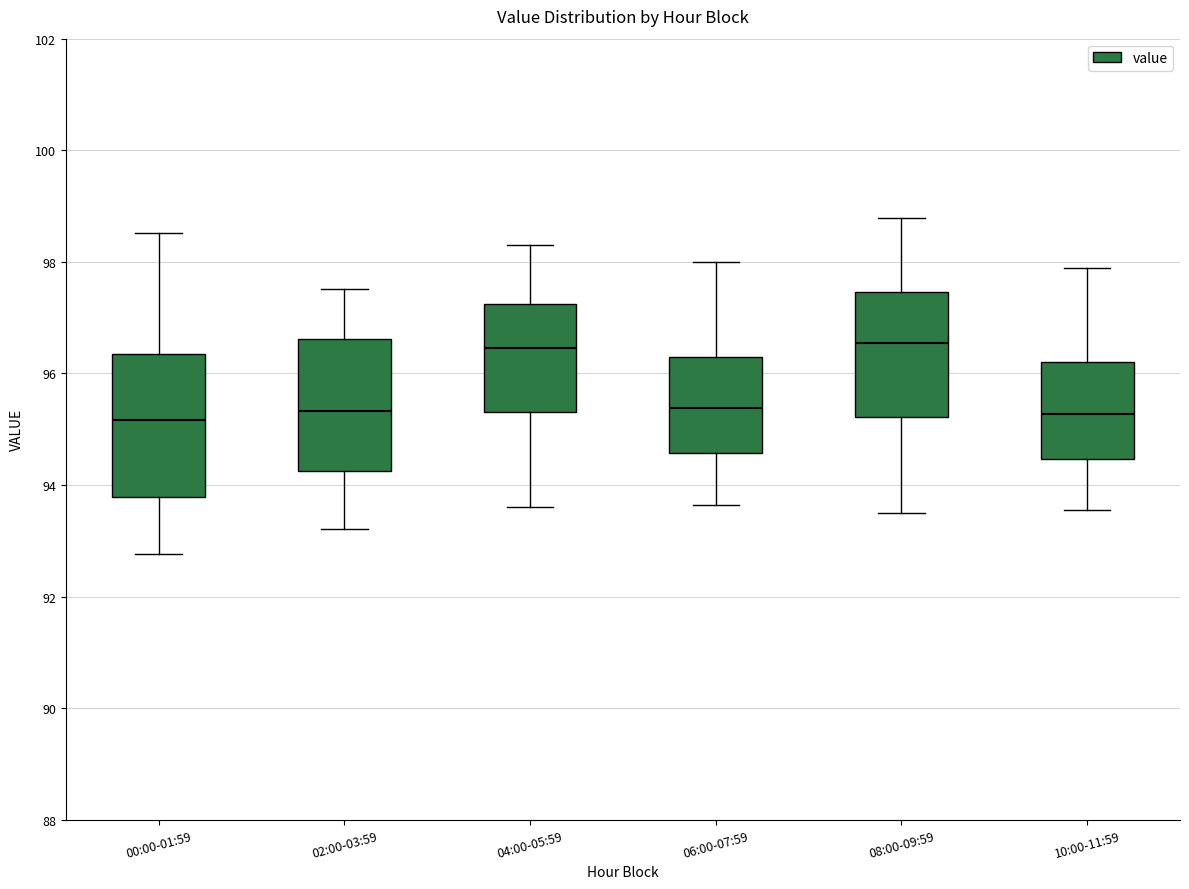

Reading left to right, read every box against the y-axis: the position of its median line, the range the box covers, and the ends of its whiskers. The values are not printed on the chart, so give them approximately, as read against the axis.

00:00-01:59: median 95.2, box 93.8 to 96.4, whiskers 92.8 to 98.6
02:00-03:59: median 95.4, box 94.2 to 96.6, whiskers 93.2 to 97.6
04:00-05:59: median 96.4, box 95.4 to 97.2, whiskers 93.6 to 98.4
06:00-07:59: median 95.4, box 94.6 to 96.4, whiskers 93.6 to 98.0
08:00-09:59: median 96.6, box 95.2 to 97.4, whiskers 93.6 to 98.8
10:00-11:59: median 95.2, box 94.4 to 96.2, whiskers 93.6 to 97.8